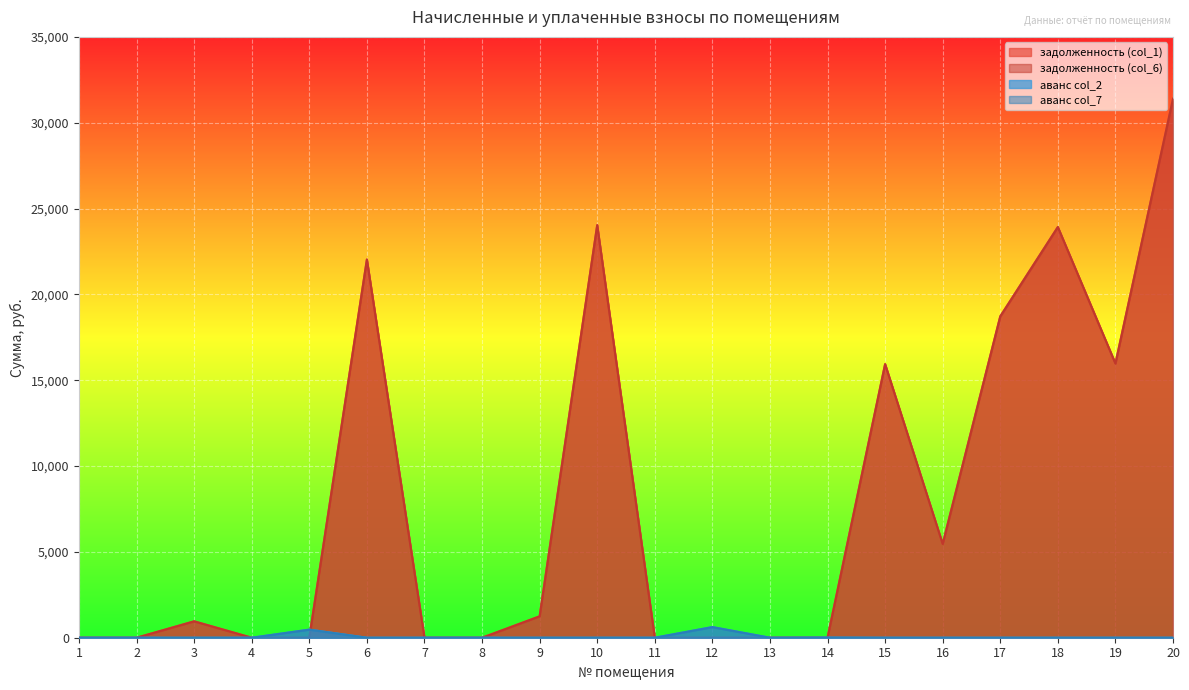

Reading left to right, extract all data points from this chart.

задолженность (col_1): 0.0	0.0	955.5	0.0	0.0	22031.7	0.0	0.0	1247.2	24034.6	0.0	0.0	0.0	0.0	15937.3	5466.9	18719.6	23924.0	15974.0	31395.8
задолженность (col_6): 0.0	0.0	955.5	0.0	0.0	22031.7	0.0	0.0	1247.2	24034.6	0.0	0.0	0.0	0.0	15937.3	5466.9	18719.6	23924.0	15974.0	31395.8
аванс col_2: 0.0	0.0	0.0	0.0	471.4	0.0	0.0	0.0	0.0	0.0	0.0	620.0	0.0	7.5	0.0	0.0	0.0	0.0	0.0	0.0
аванс col_7: 0.0	0.0	0.0	0.0	471.4	0.0	0.0	0.0	0.0	0.0	0.0	620.0	0.0	7.5	0.0	0.0	0.0	0.0	0.0	0.0